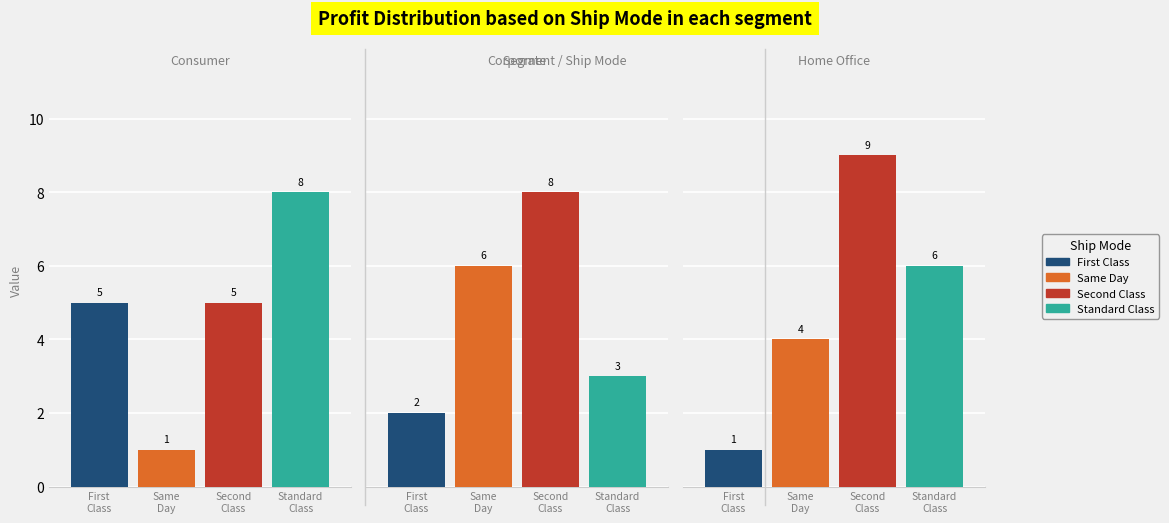

What is the total value across all series at 1?

19